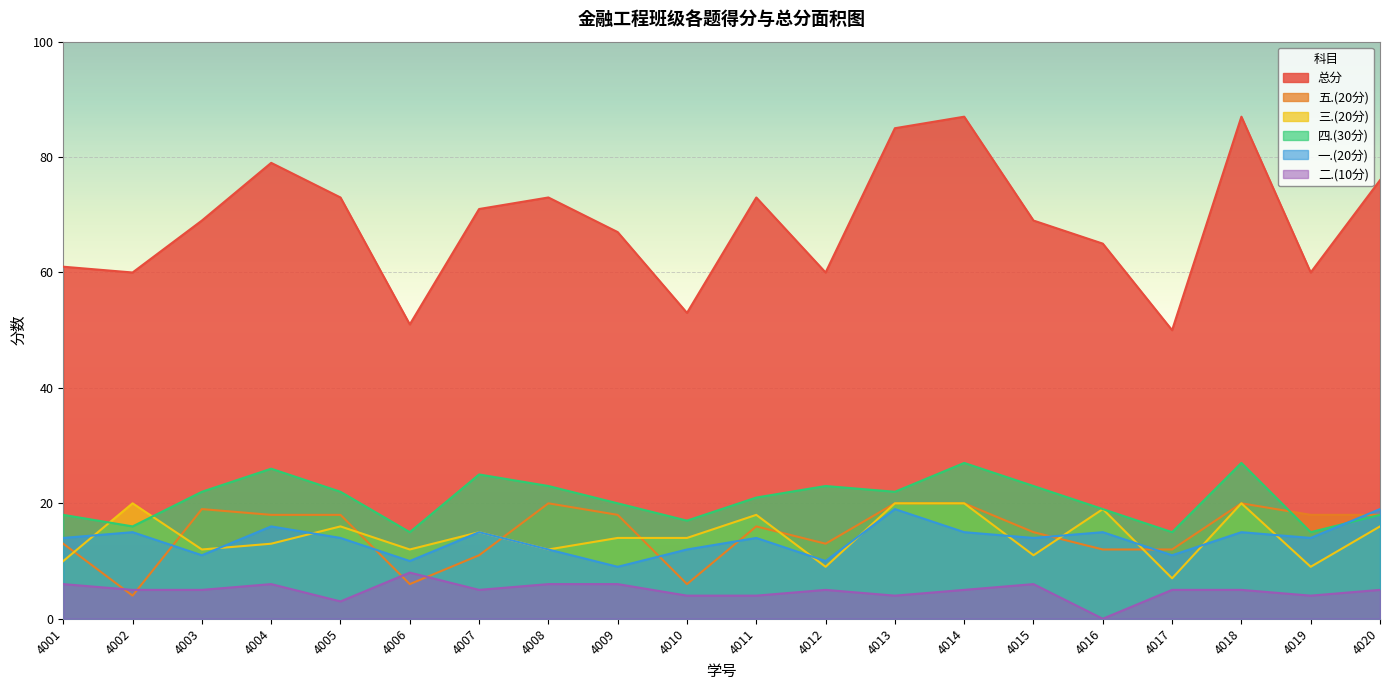

Reading right to left, transcribe all the data shown in this chart.

总分: 4020=76	4019=60	4018=87	4017=50	4016=65	4015=69	4014=87	4013=85	4012=60	4011=73	4010=53	4009=67	4008=73	4007=71	4006=51	4005=73	4004=79	4003=69	4002=60	4001=61
五.(20分): 4020=18	4019=18	4018=20	4017=12	4016=12	4015=15	4014=20	4013=20	4012=13	4011=16	4010=6	4009=18	4008=20	4007=11	4006=6	4005=18	4004=18	4003=19	4002=4	4001=13
三.(20分): 4020=16	4019=9	4018=20	4017=7	4016=19	4015=11	4014=20	4013=20	4012=9	4011=18	4010=14	4009=14	4008=12	4007=15	4006=12	4005=16	4004=13	4003=12	4002=20	4001=10
四.(30分): 4020=18	4019=15	4018=27	4017=15	4016=19	4015=23	4014=27	4013=22	4012=23	4011=21	4010=17	4009=20	4008=23	4007=25	4006=15	4005=22	4004=26	4003=22	4002=16	4001=18
一.(20分): 4020=19	4019=14	4018=15	4017=11	4016=15	4015=14	4014=15	4013=19	4012=10	4011=14	4010=12	4009=9	4008=12	4007=15	4006=10	4005=14	4004=16	4003=11	4002=15	4001=14
二.(10分): 4020=5	4019=4	4018=5	4017=5	4016=0	4015=6	4014=5	4013=4	4012=5	4011=4	4010=4	4009=6	4008=6	4007=5	4006=8	4005=3	4004=6	4003=5	4002=5	4001=6